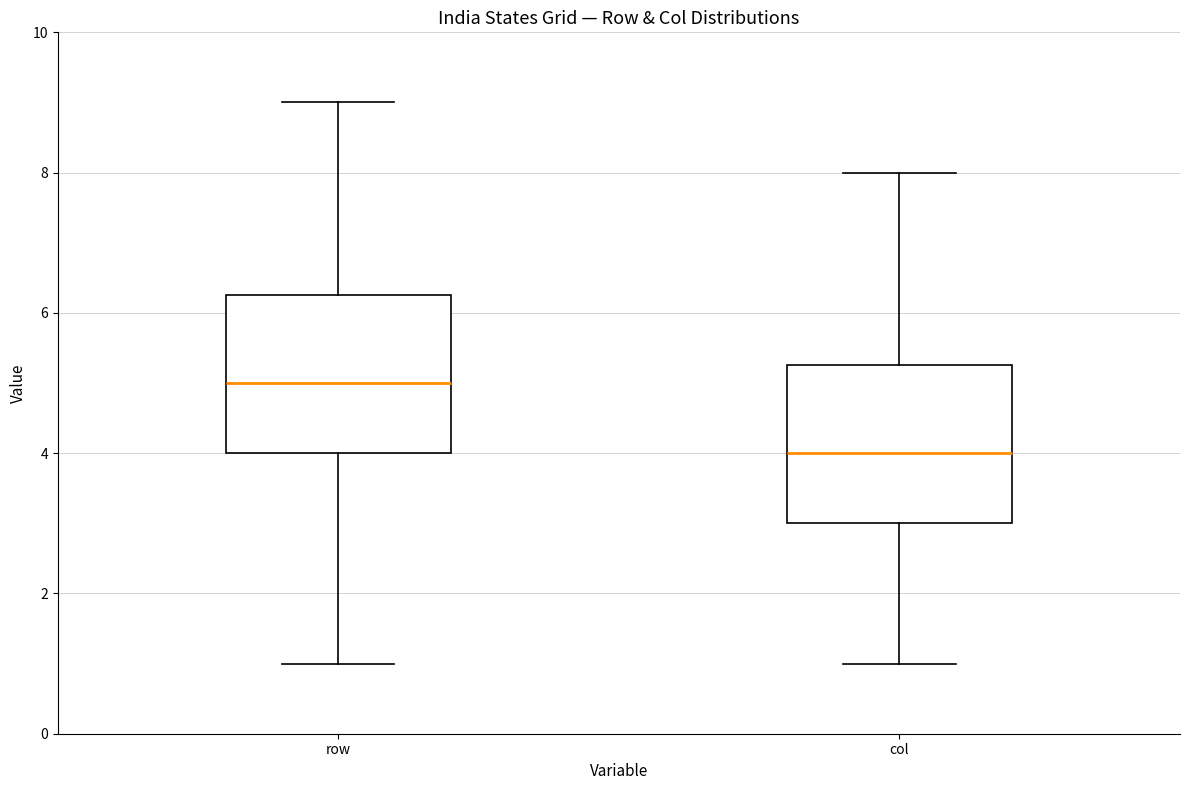

Which box's median line is the lowest?

col